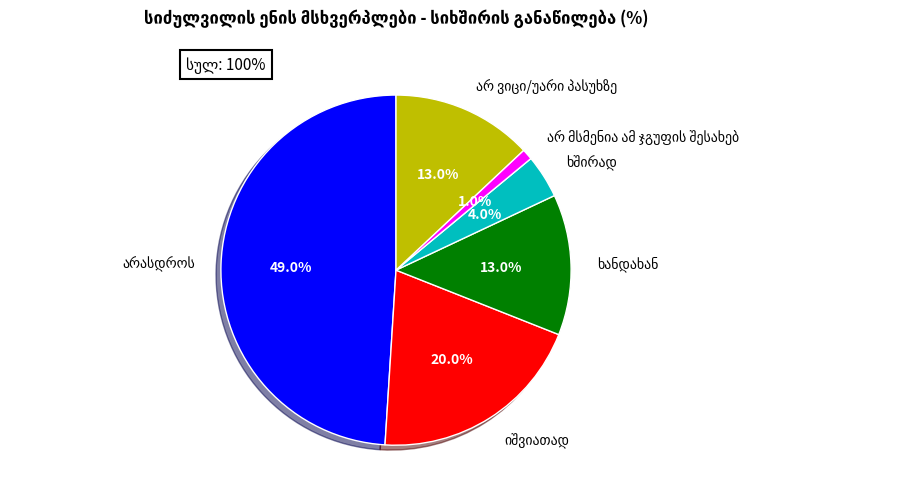

Is there a majority slice in this chart?

No